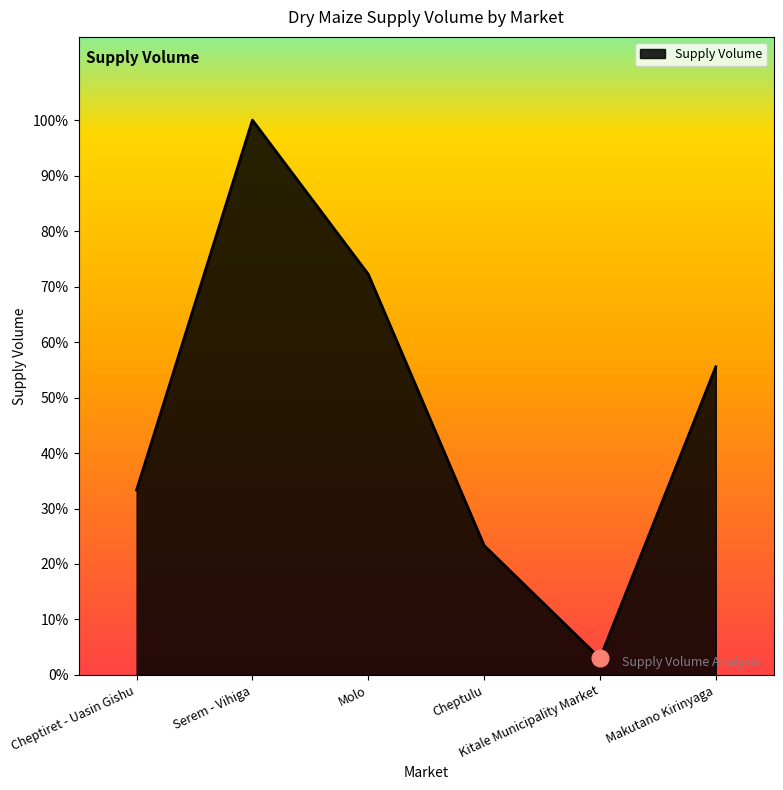

Rank the categories by value from highest to lowest.

Serem - Vihiga, Molo, Makutano Kirinyaga, Cheptiret - Uasin Gishu, Cheptulu, Kitale Municipality Market